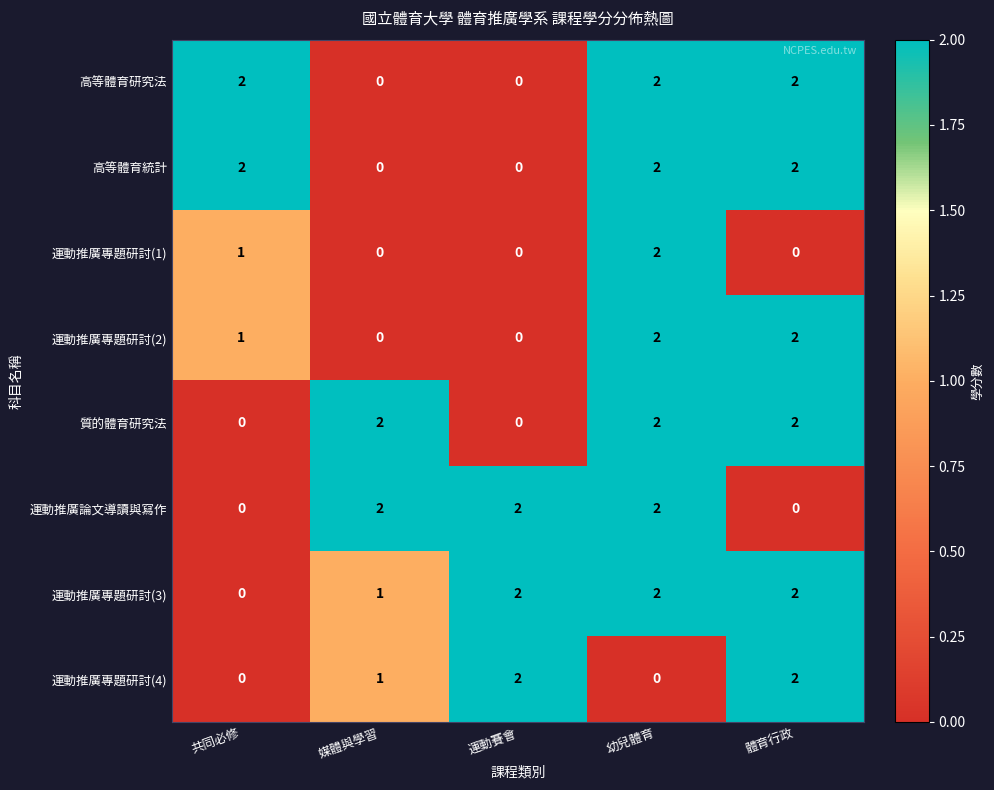

How many values in the 運動推廣專題研討(2) series are below 1?

2